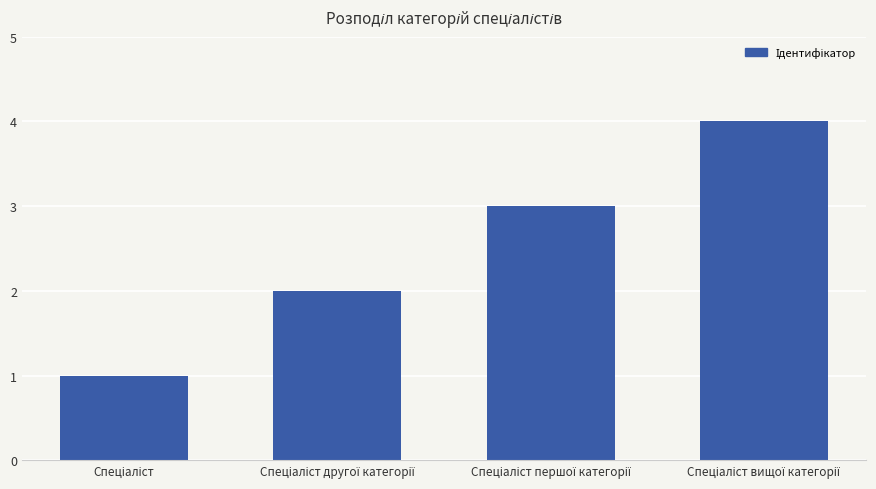

Are the bars grouped side by side (vs. stacked)?

No